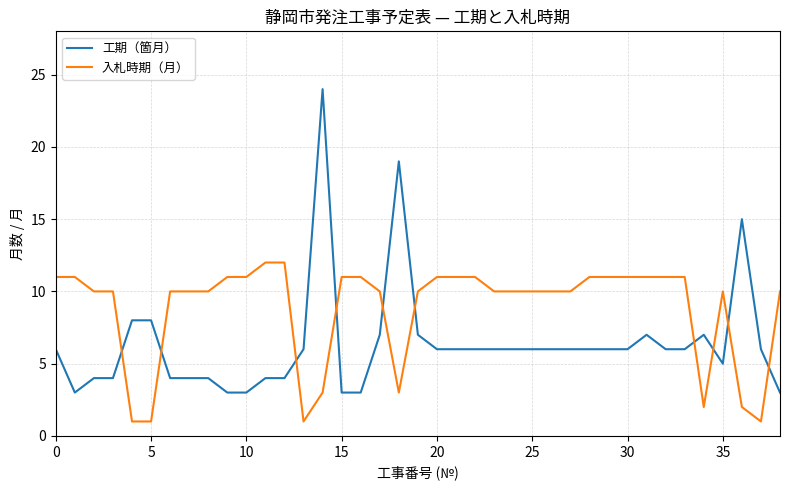

True or false: 入札時期（月） and 工期（箇月） intersect in this chart.

True